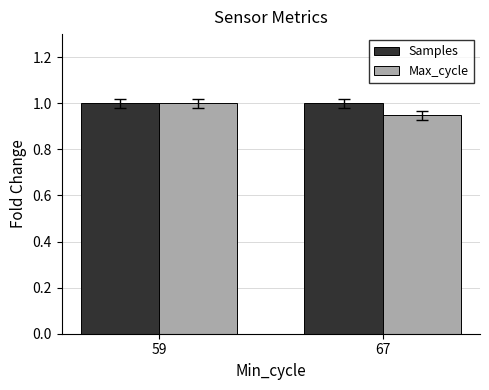

What is the sum of all Samples values?

2.0